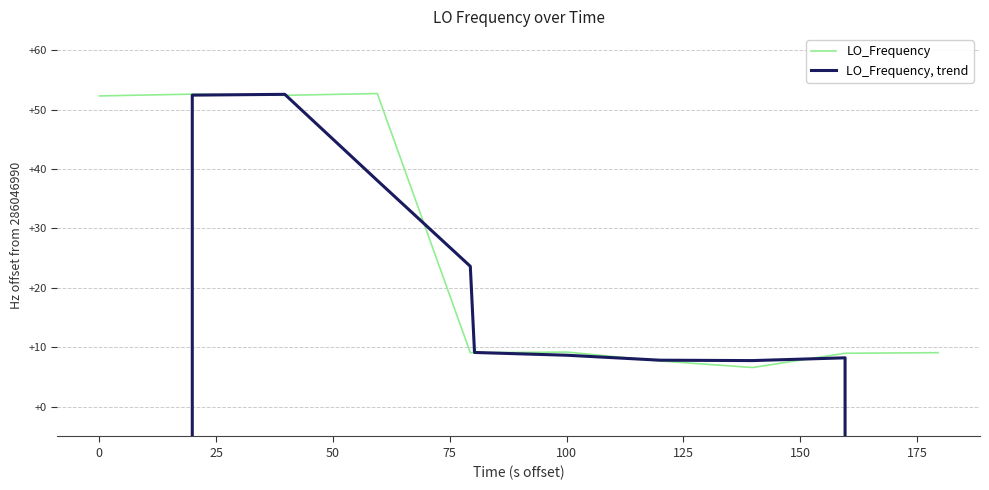

True or false: LO_Frequency, trend has more than 0 points higher than both neighbors.

True